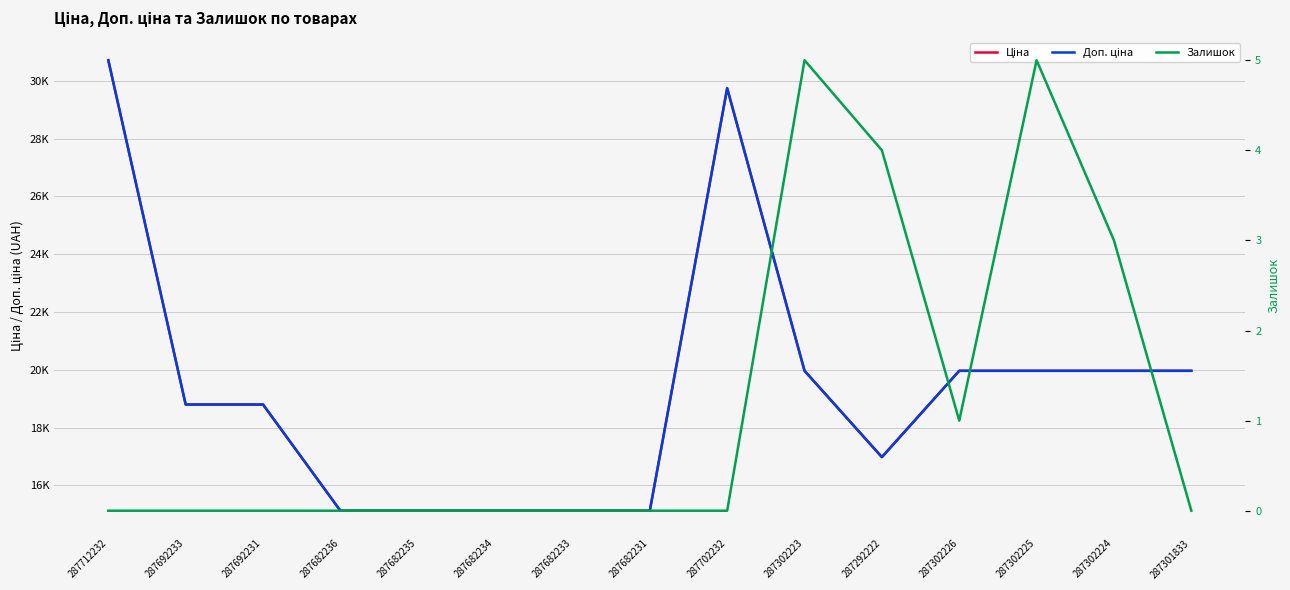

True or false: Залишок has a value of 0.0 at 287301833.

True